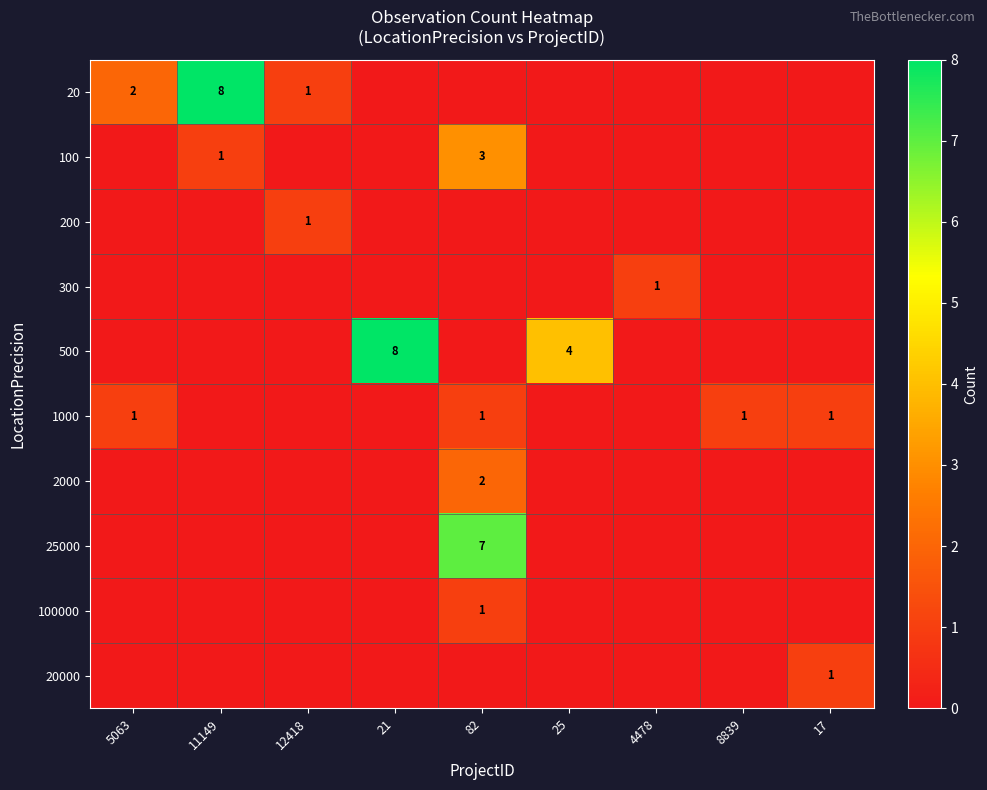

Is it true that 1000 equals 1 at 17?

True